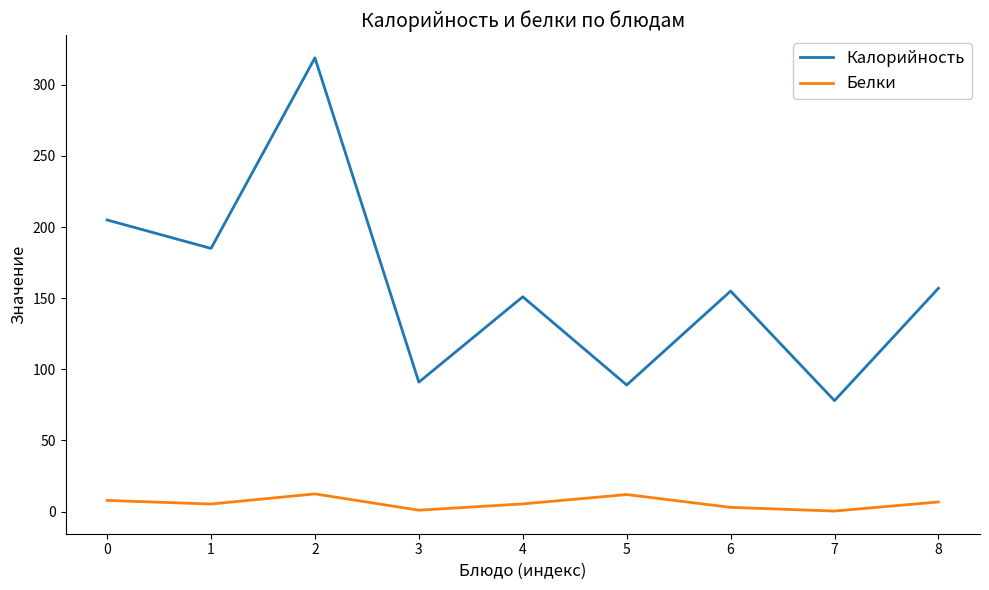

What is the greatest value displayed?

319.0